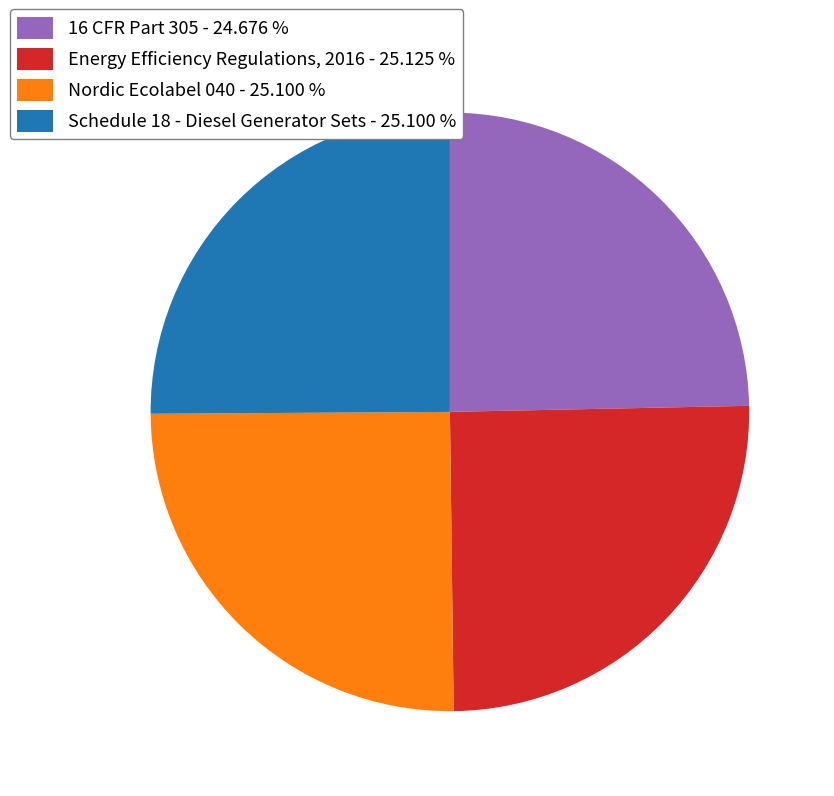

Is there any slice that represents more than half of the pie?

No